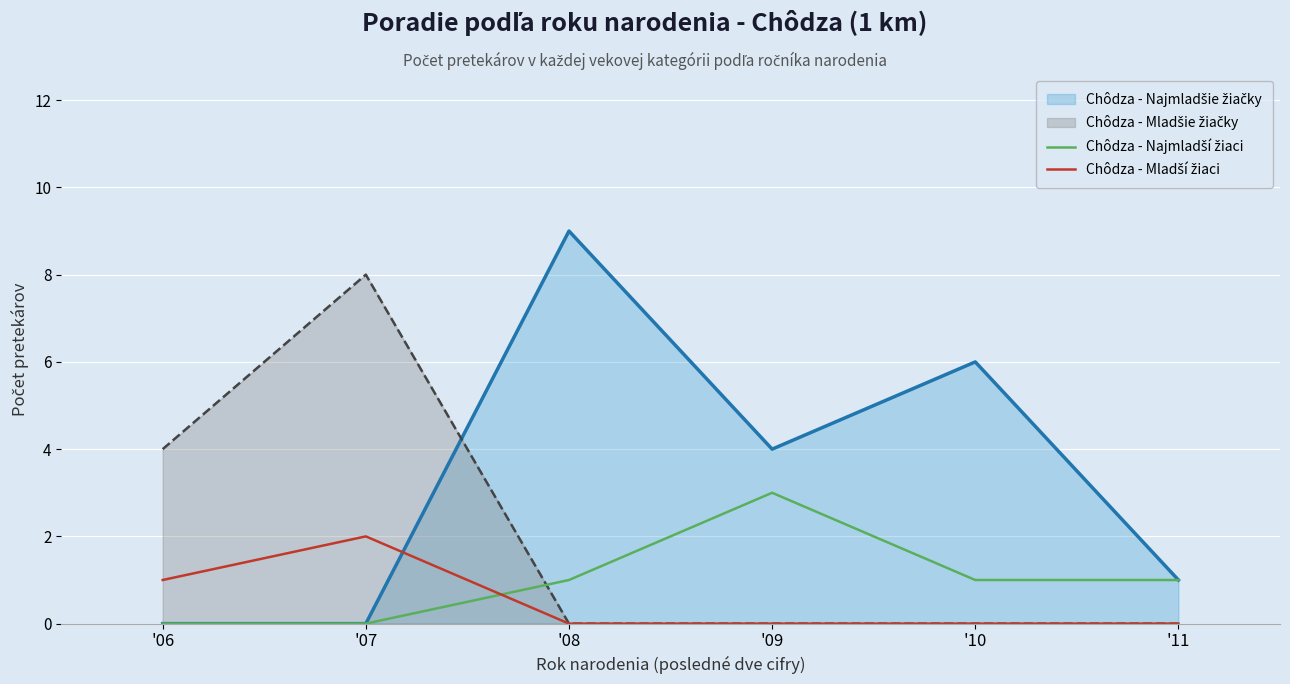

How many lines are shown in the chart?

4